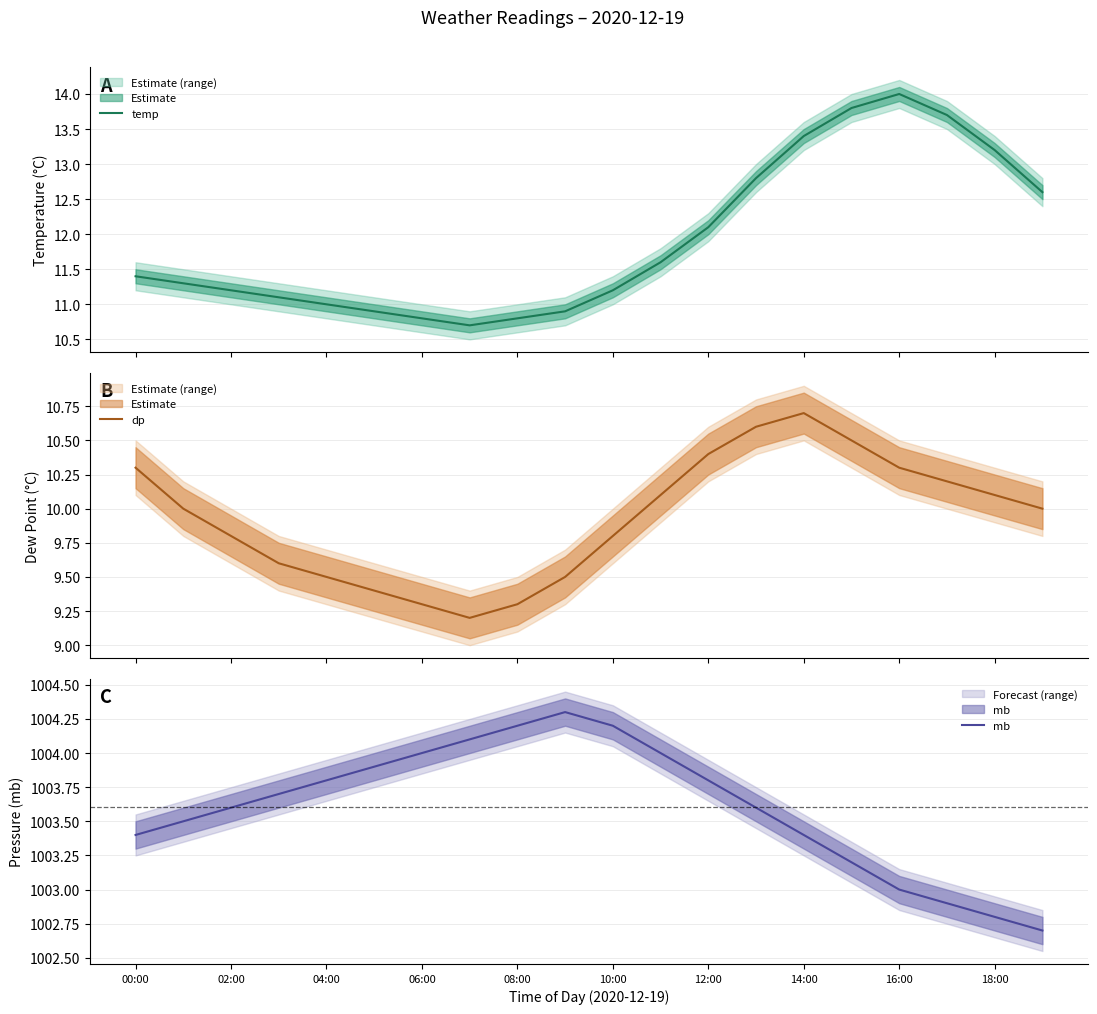

How many data points does each series have?

20